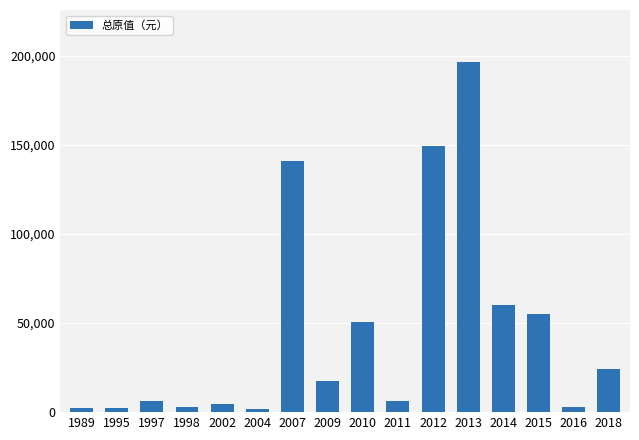

What is the maximum value shown in the chart?

196279